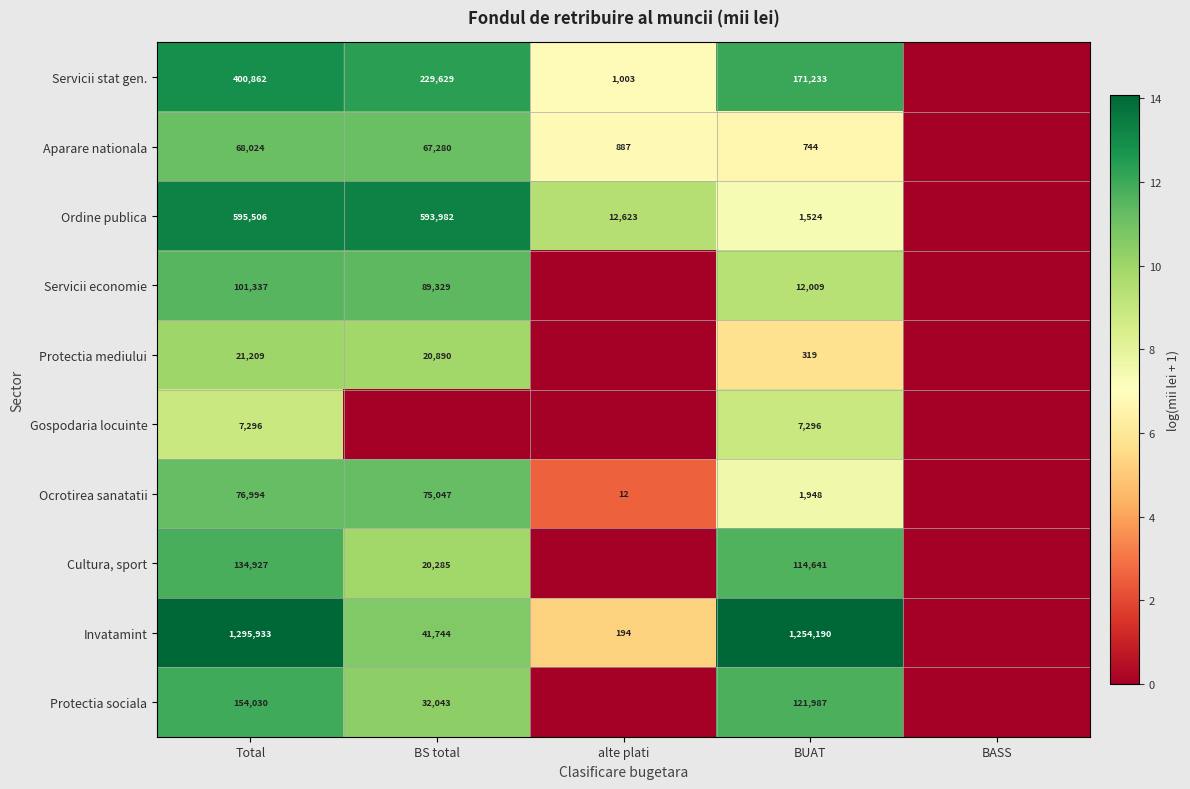

Is the value of Protectia mediului at BUAT greater than the value of Aparare nationala at BS total?

No